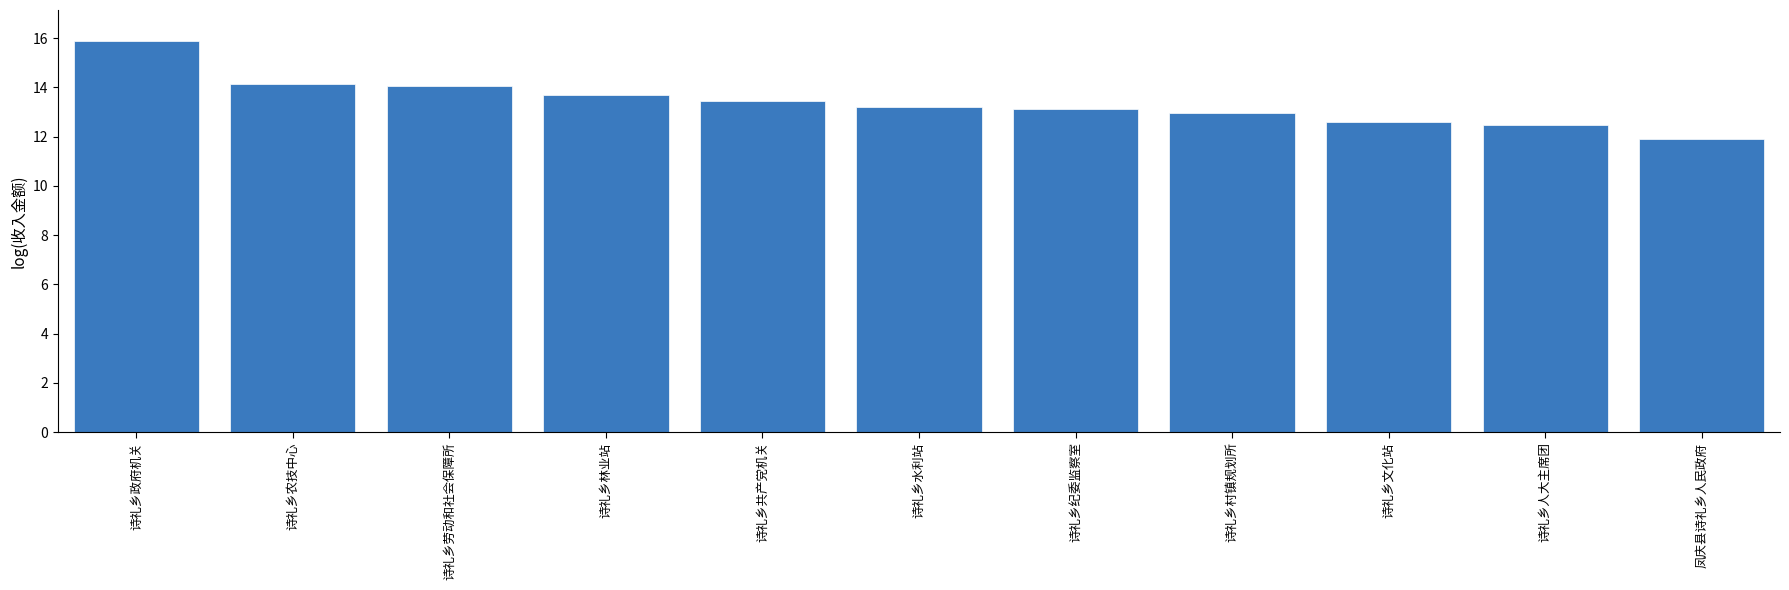

What is the sum of the values at 诗礼乡纪委监察室 and 诗礼乡政府机关?

29.0